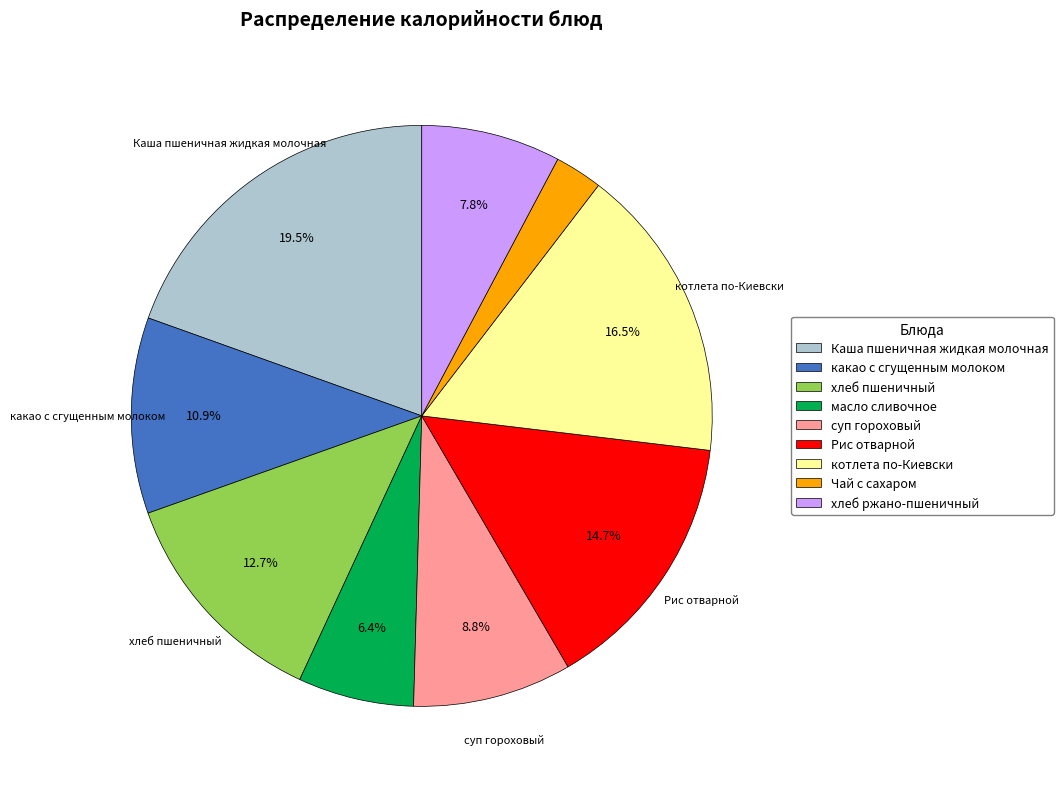

What is the largest slice in the pie chart?

Каша пшеничная жидкая молочная